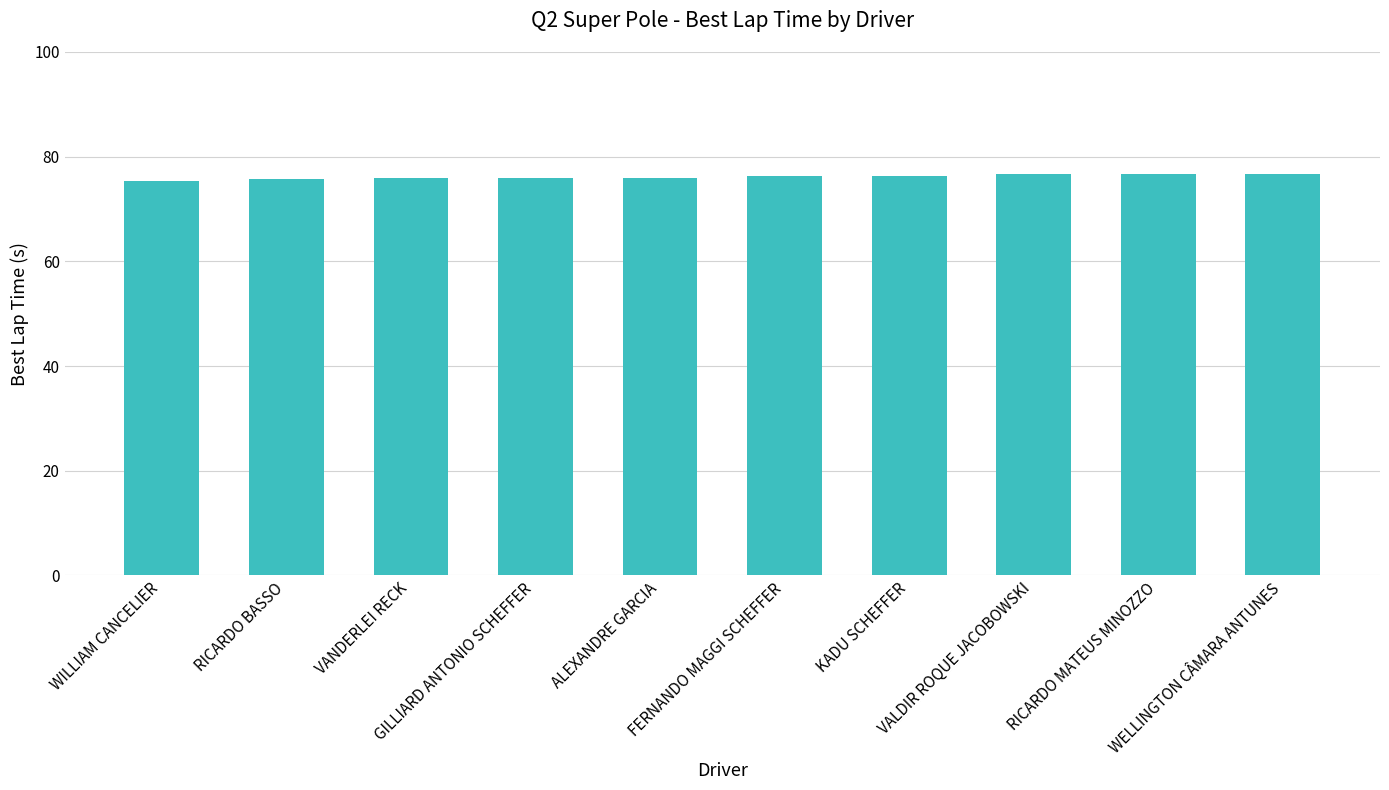

What is the greatest value displayed?

76.7